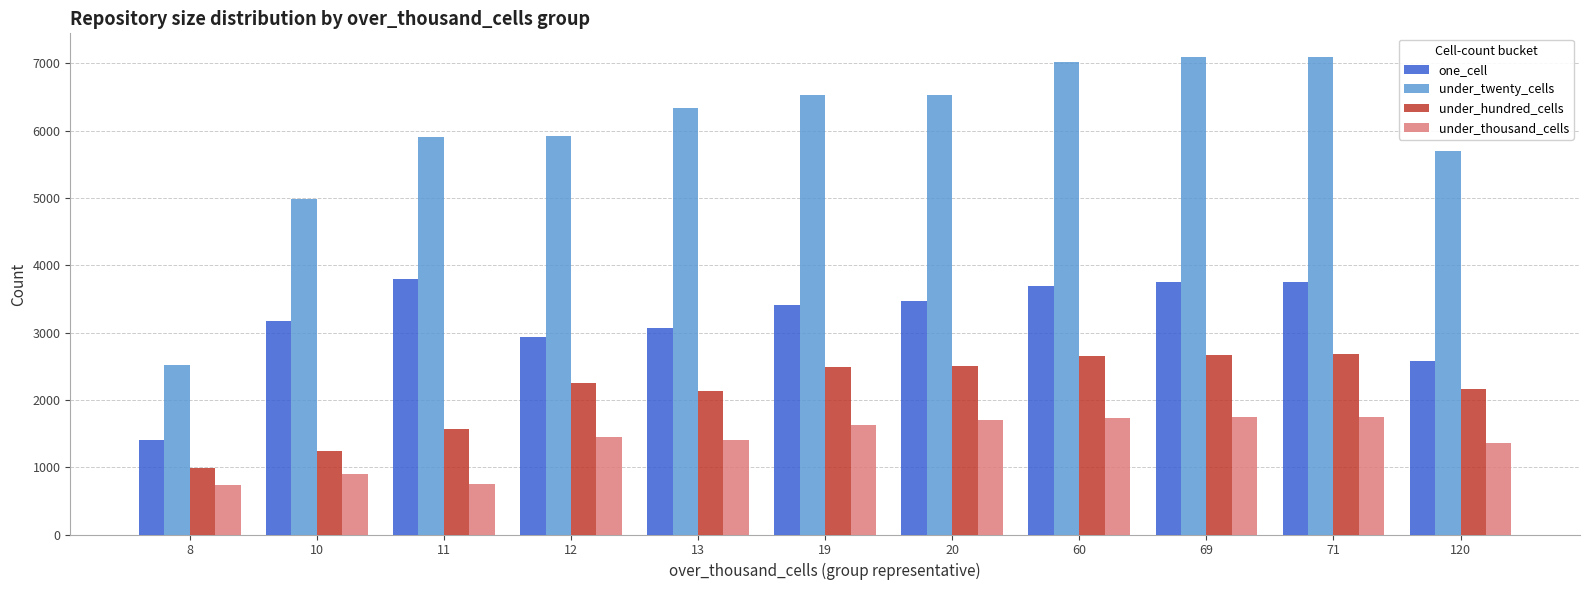

Where does the one_cell series first go above 3415?

11